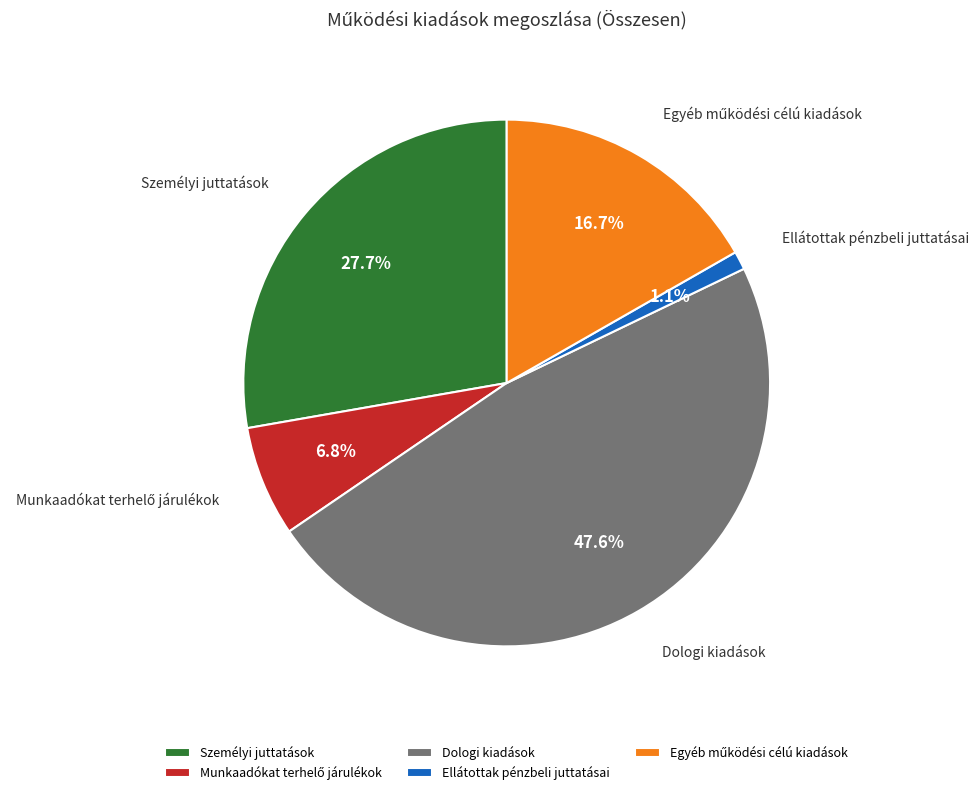

To the nearest percent, what percentage of the pie is Ellátottak pénzbeli juttatásai?

1%